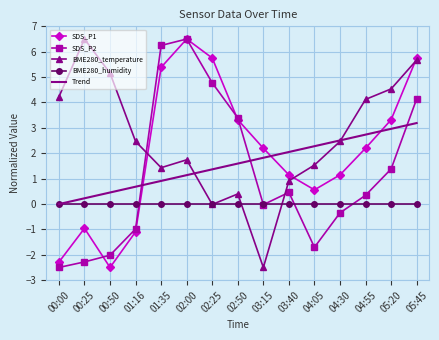

Is the value of BME280_temperature at 00:25 greater than the value of SDS_P1 at 02:25?

Yes